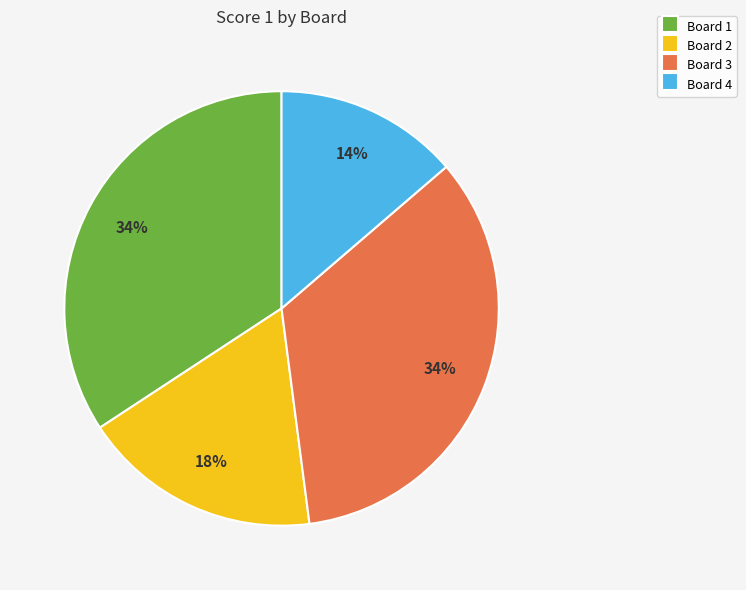

Which has a higher value, Board 1 or Board 4?

Board 1